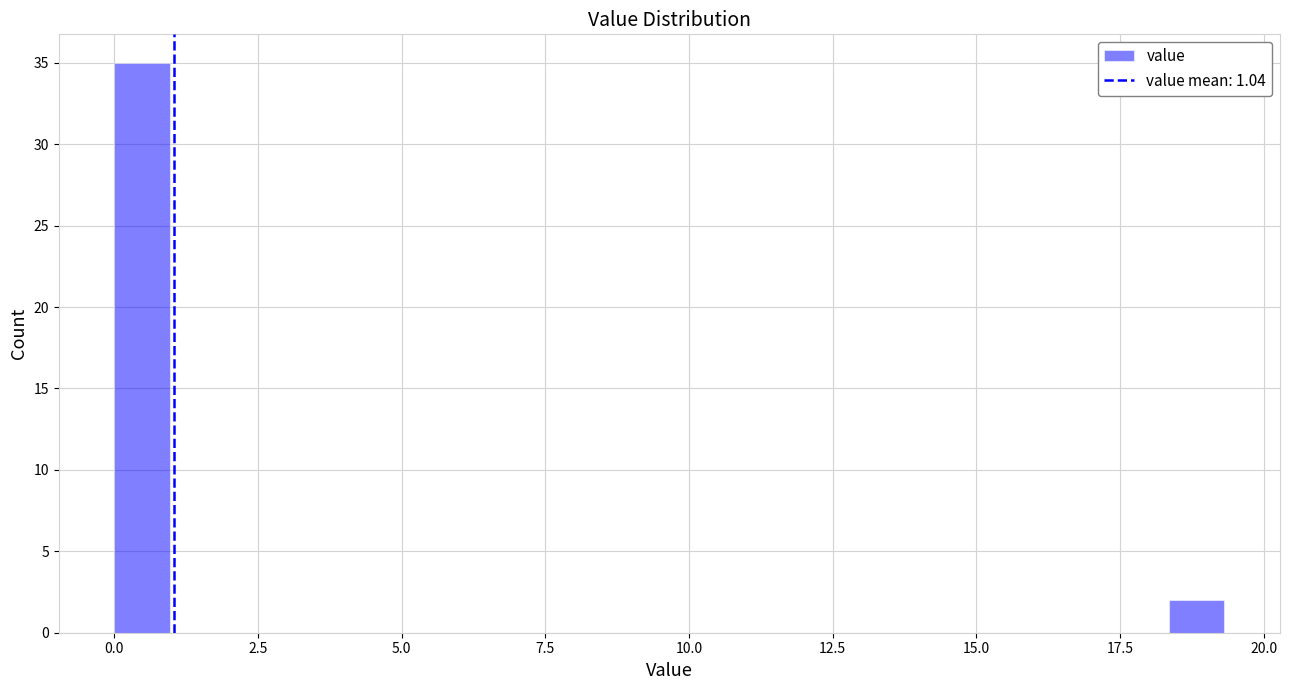

Around what value on the x-axis is the tallest bar? Give the approximate position of its centre, as read against the axis.

0.5